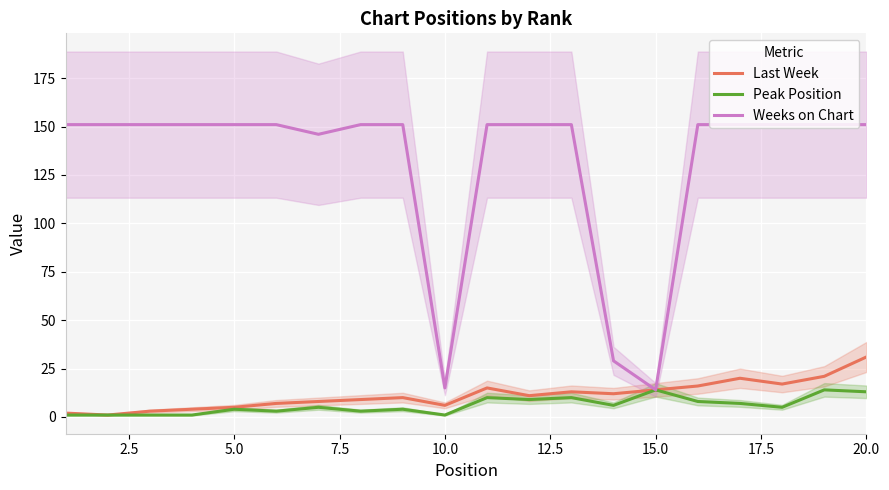

What is the difference between the maximum and second lowest values in the Weeks on Chart series?

136